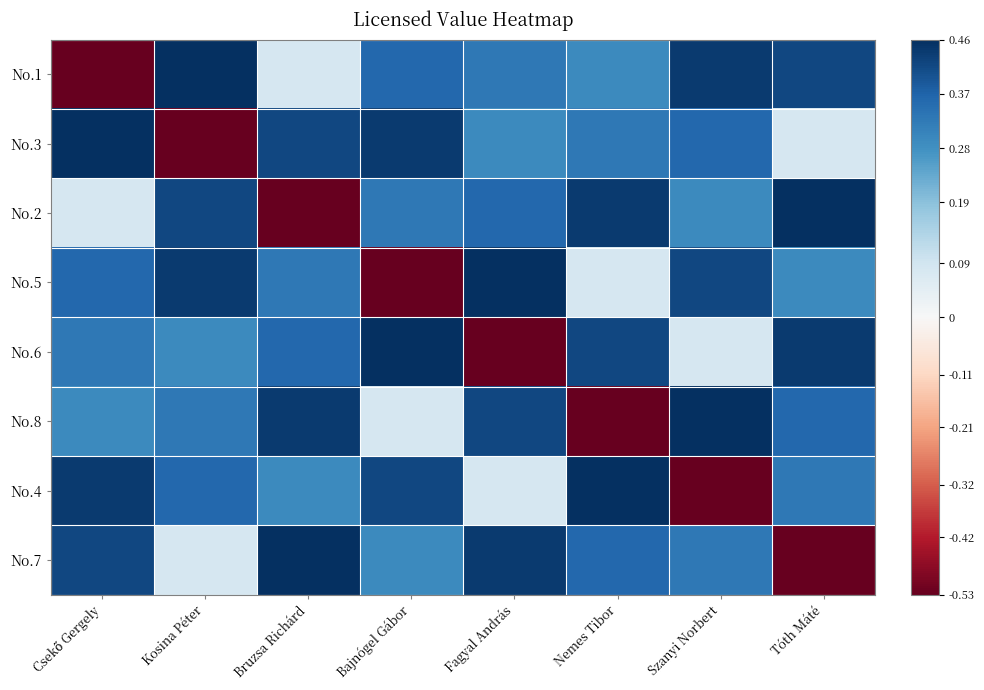

Rank the series at Kosina Péter from highest to lowest value.

No.1, No.5, No.2, No.4, No.8, No.6, No.7, No.3